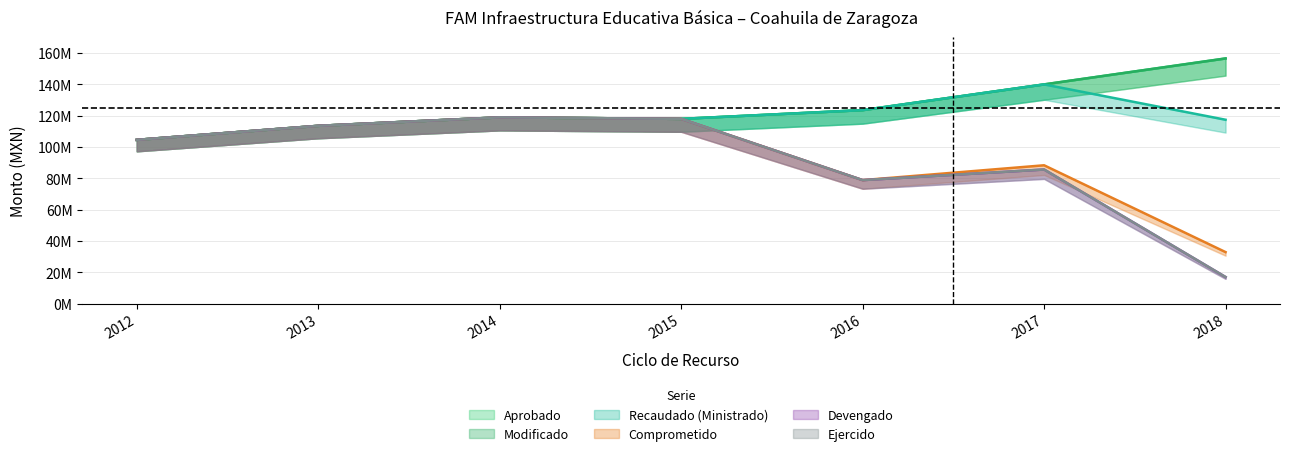

At which label is Aprobado closest to 130456747?

2016